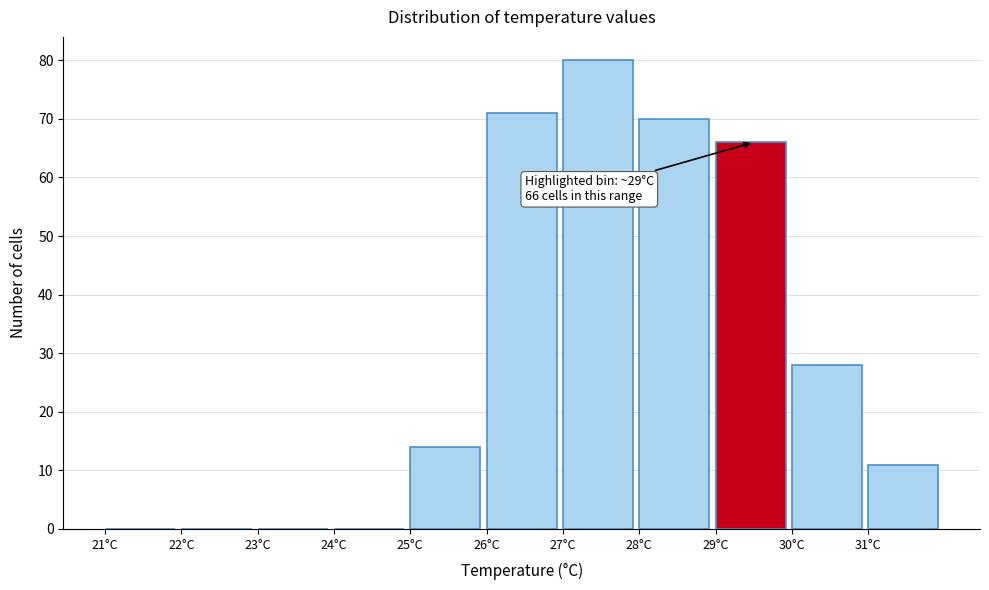

Which range on the x-axis has the tallest bar?

27 to 28